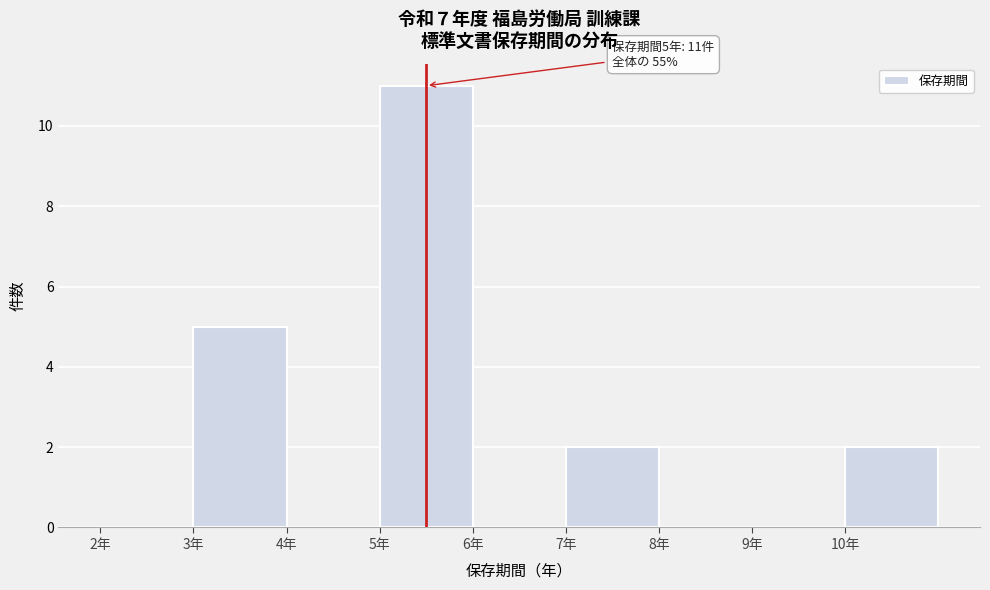

Reading left to right, what are all the values shown in this chart?

2年=0	3年=5	4年=0	5年=11	6年=0	7年=2	8年=0	9年=0	10年=2